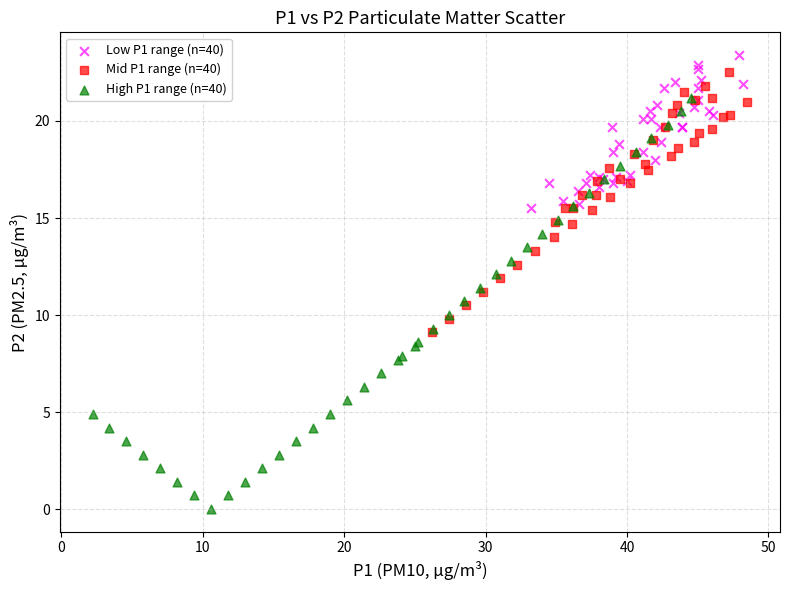

Which series contains the highest Y value?

Low P1 range (n=40)